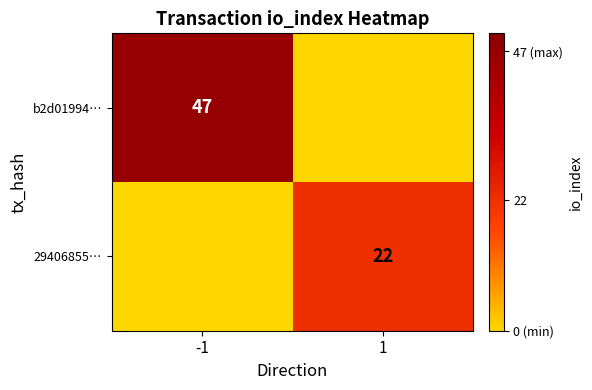

Is it true that 29406855… equals 22 at 1?

True